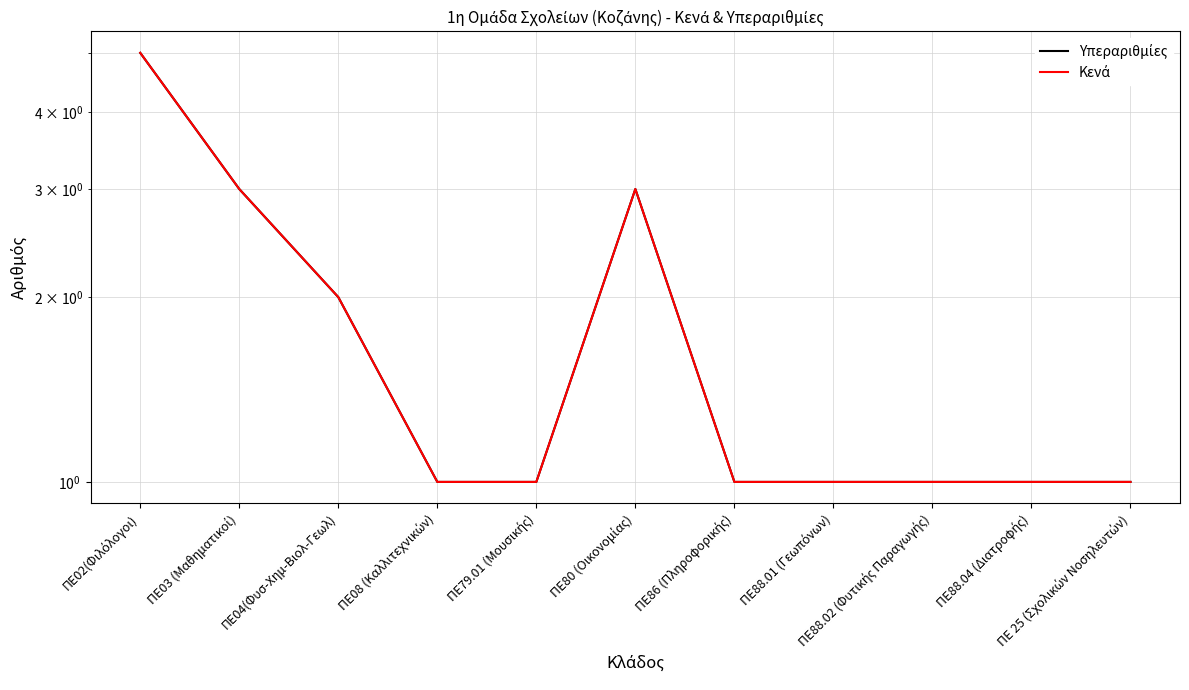

Is it true that Υπεραριθμίες equals 0 at ΠΕ88.02 (Φυτικής Παραγωγής)?

False